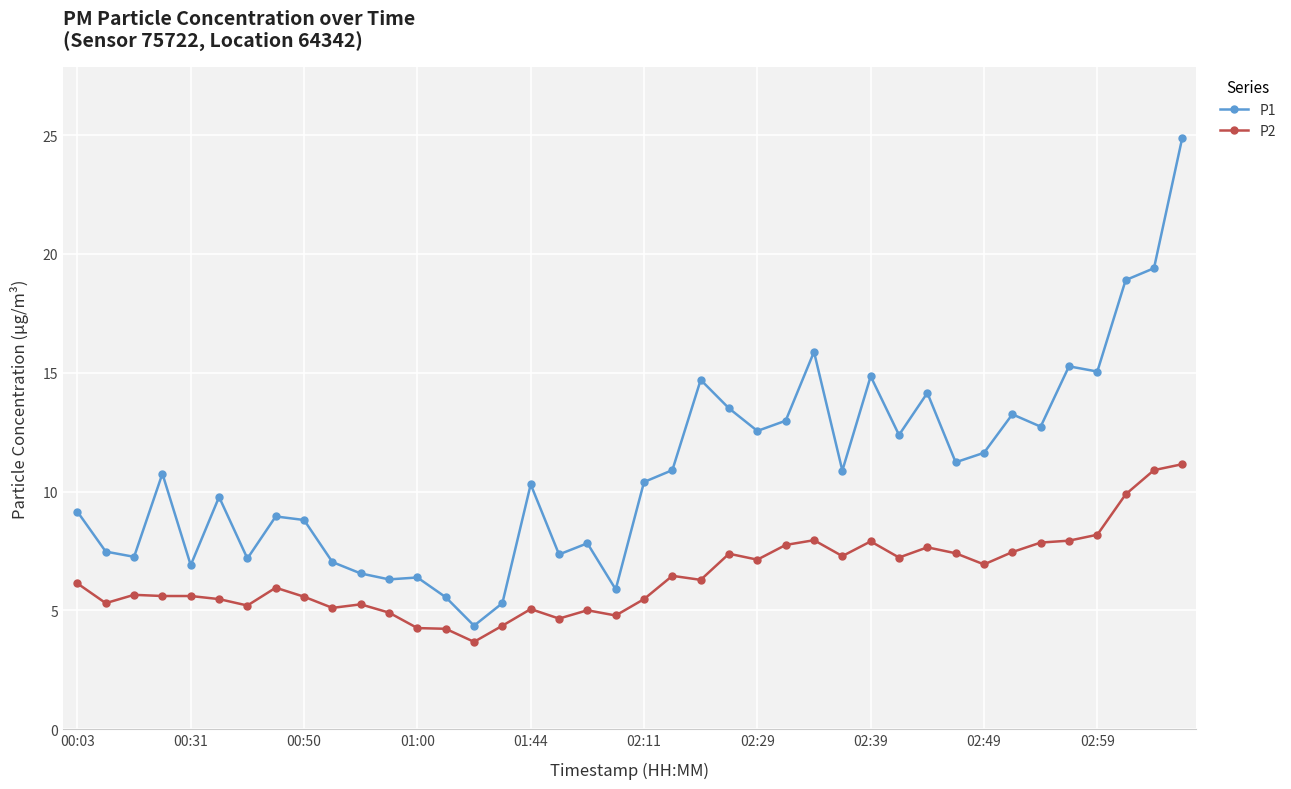

What is the difference between the maximum and minimum values in the P2 series?

7.5